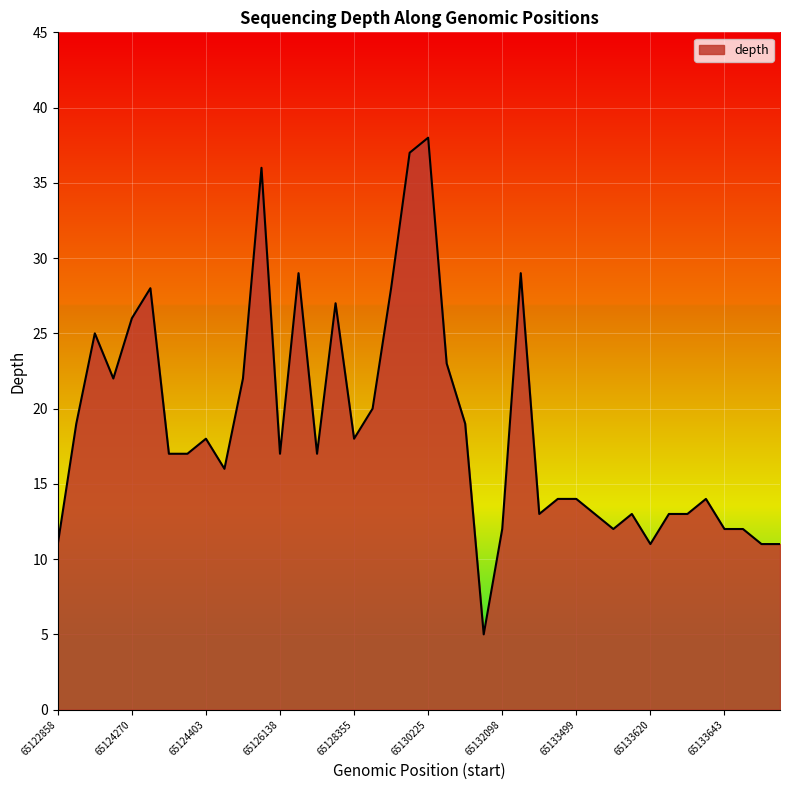

What is the greatest value displayed?

38